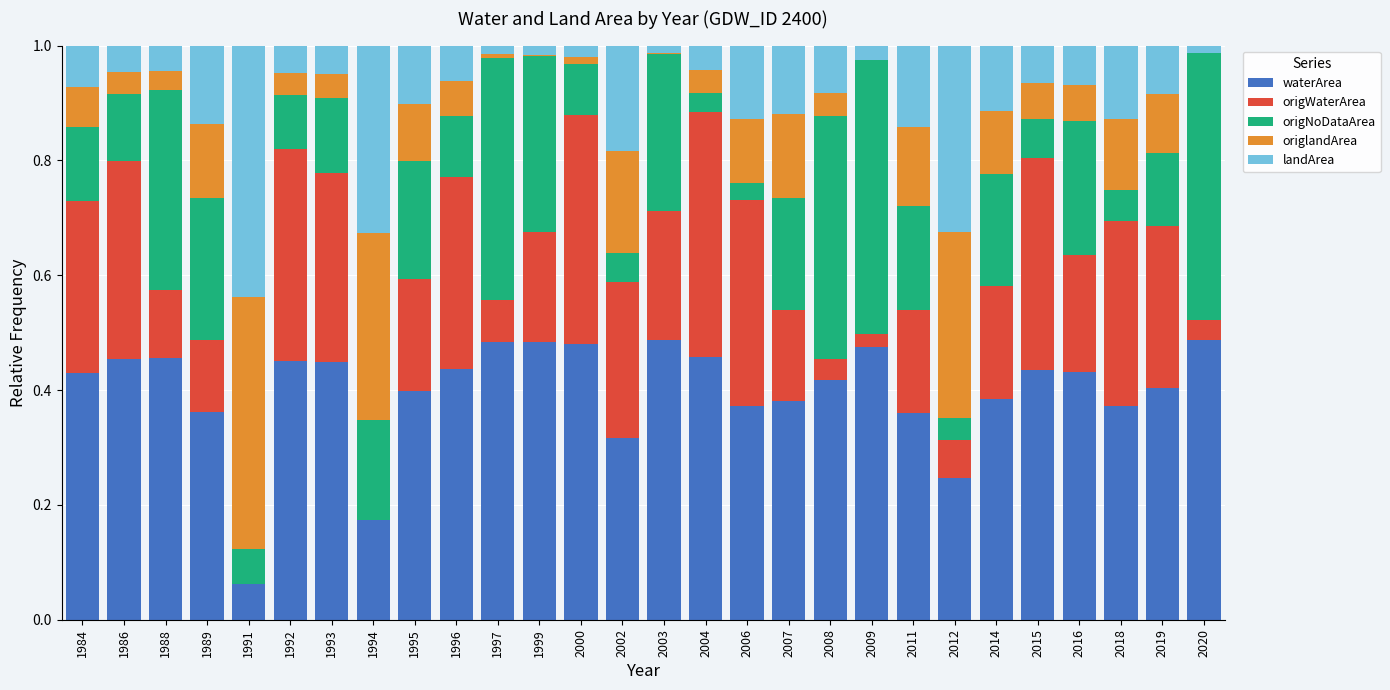

What is the sum of all waterArea values?

11.2